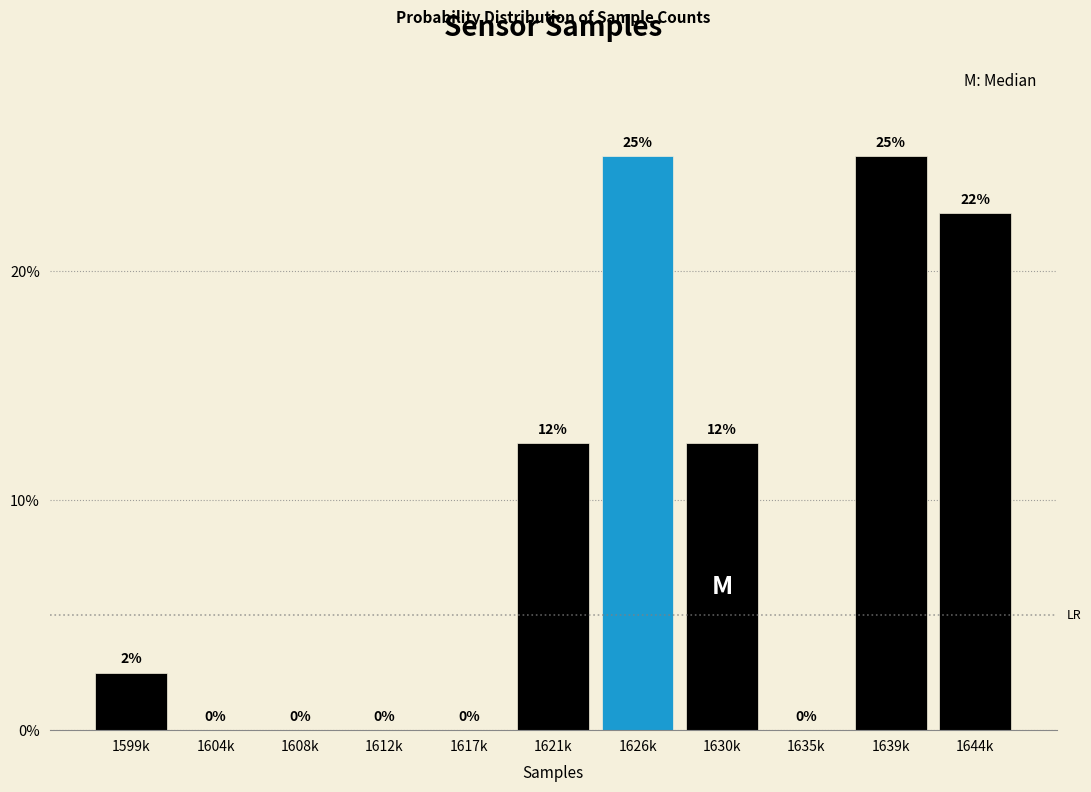

What is the maximum value shown in the chart?

25.0